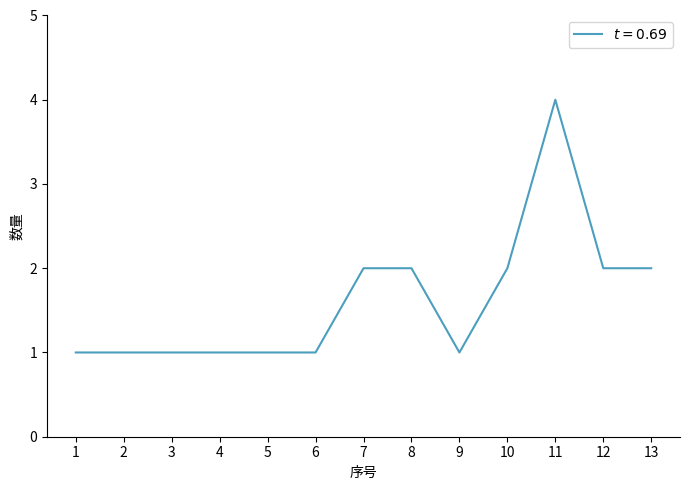

What is the maximum value shown in the chart?

4